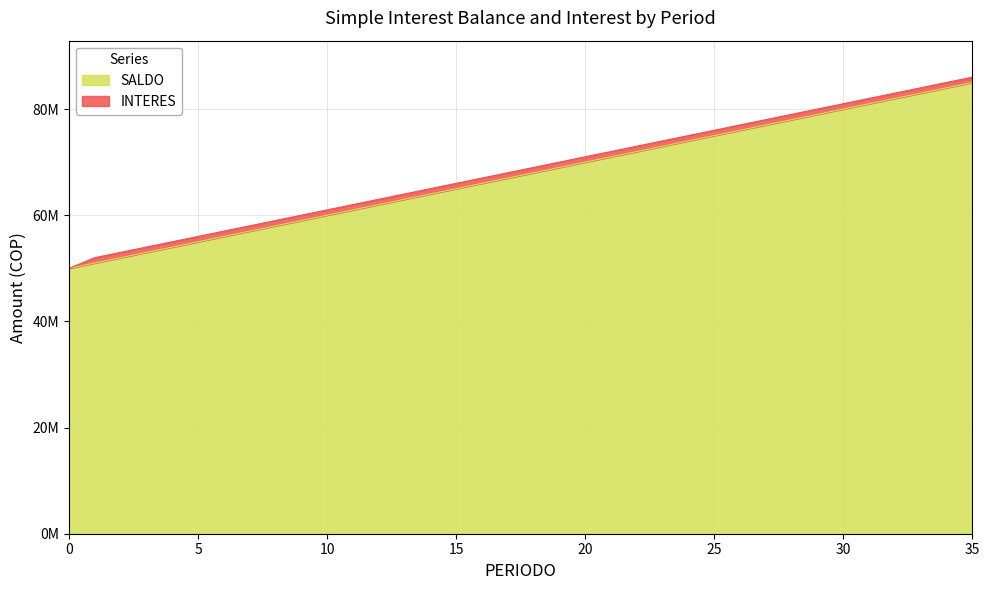

What is the greatest value displayed?

85000000